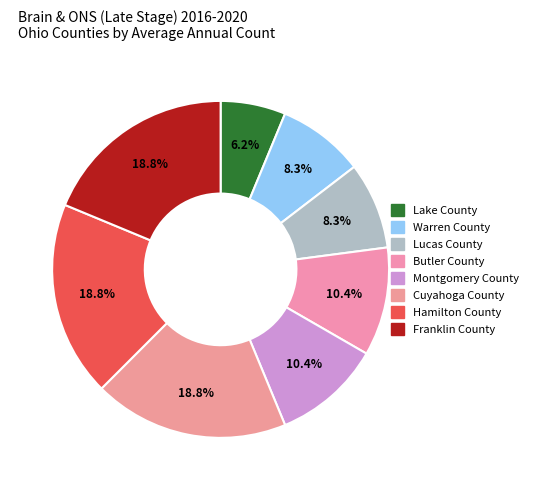

Combined, do Lake County and Warren County account for over 50%?

No